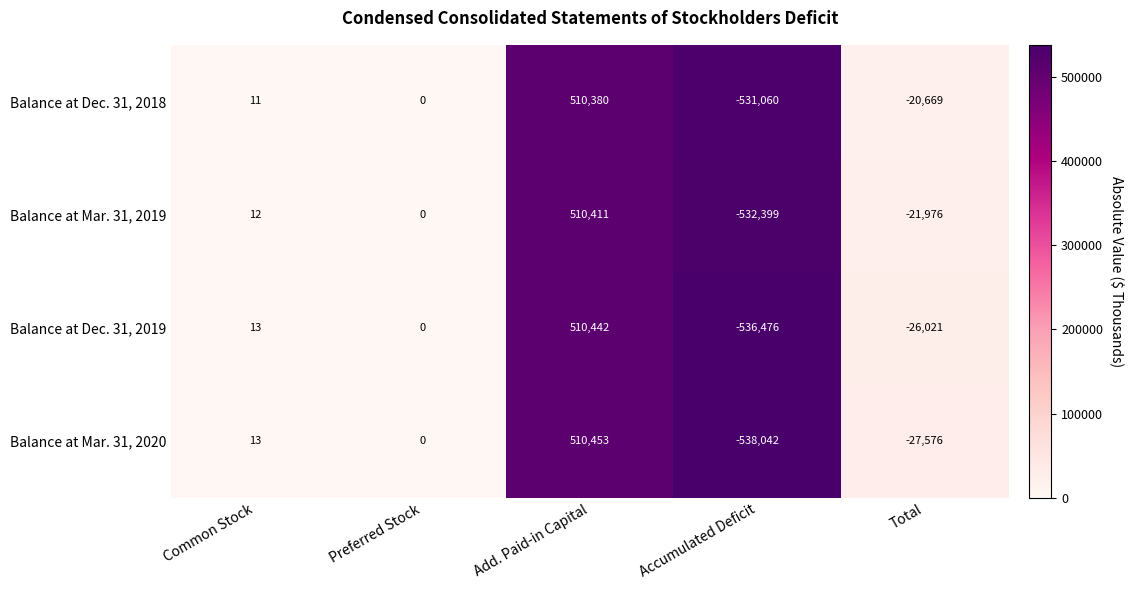

Is it true that Balance at Dec. 31, 2018 equals 316923 at Add. Paid-in Capital?

False